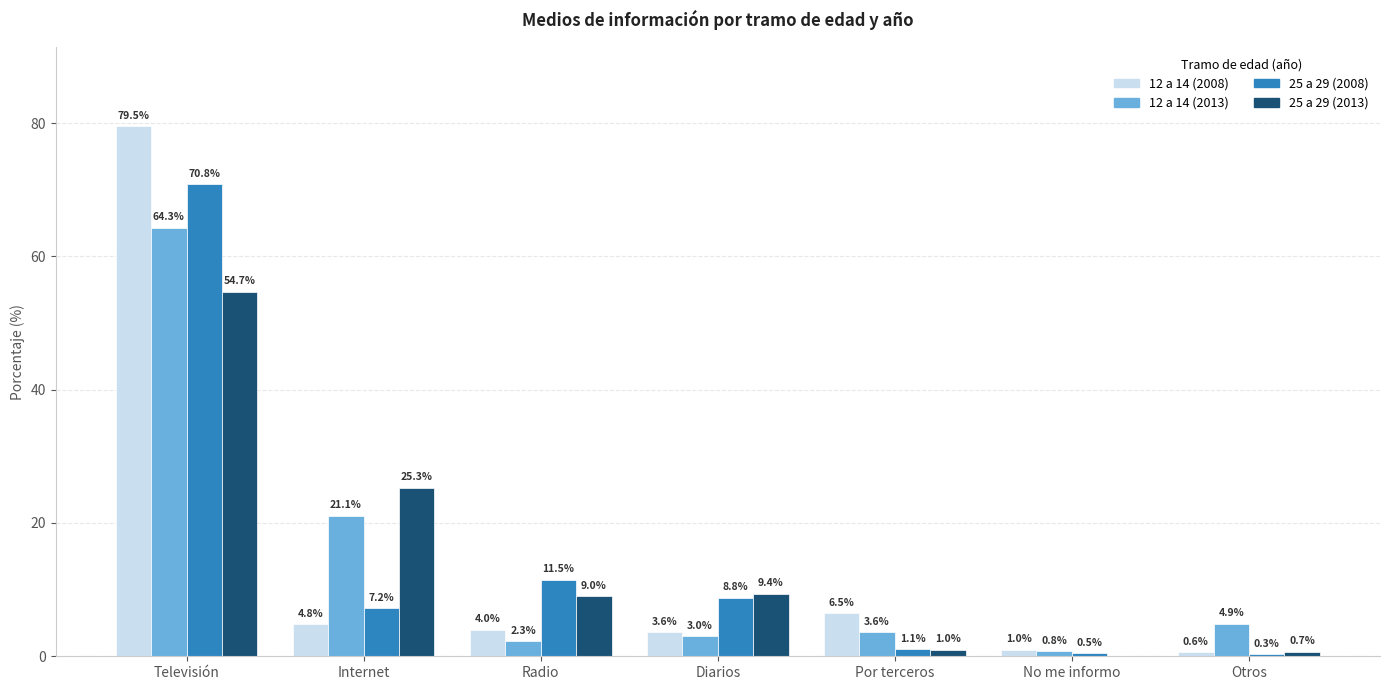

What is the difference between the 25 a 29 (2013) values at Internet and Por terceros?

24.3